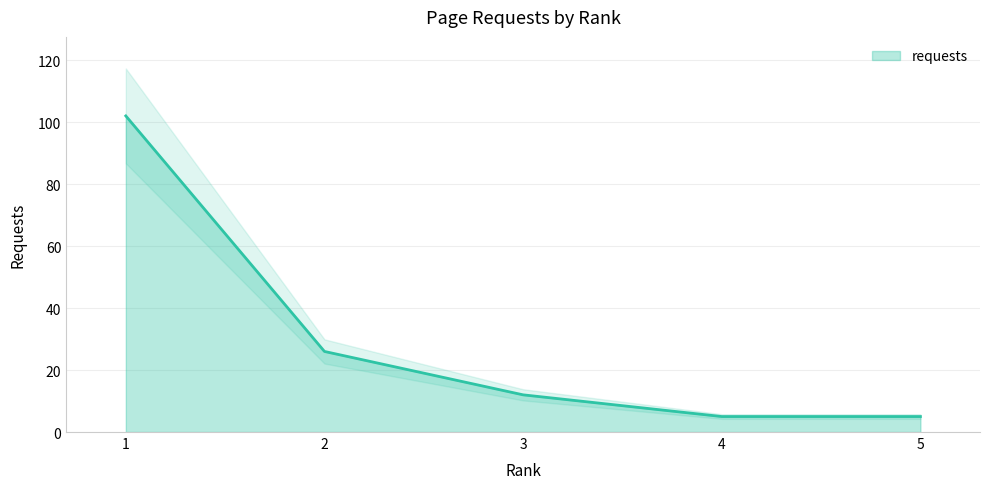

What is the difference between the maximum and minimum values?

97